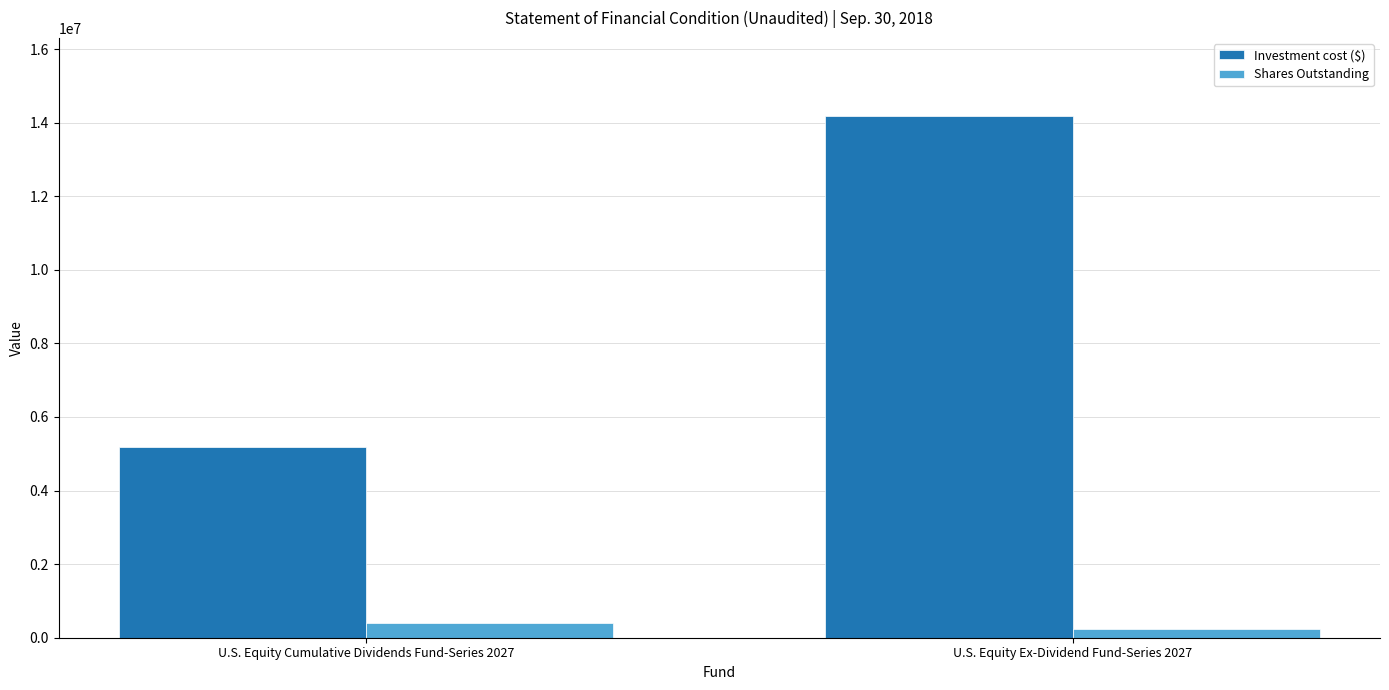

Rank the categories by Investment cost ($) value from highest to lowest.

U.S. Equity Ex-Dividend Fund-Series 2027, U.S. Equity Cumulative Dividends Fund-Series 2027